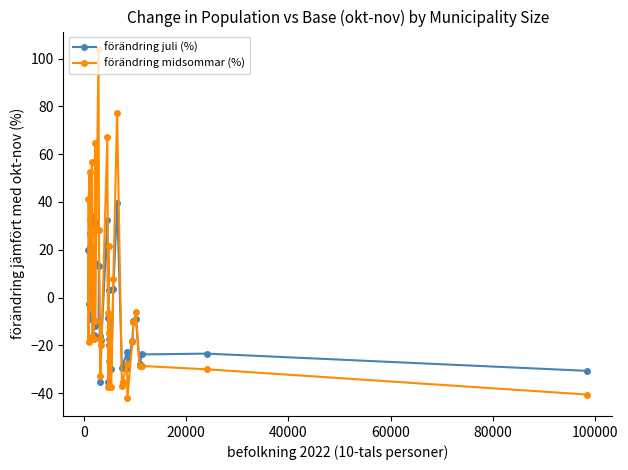

List the series in order of their overall mean, highest first.

förändring midsommar (%), förändring juli (%)